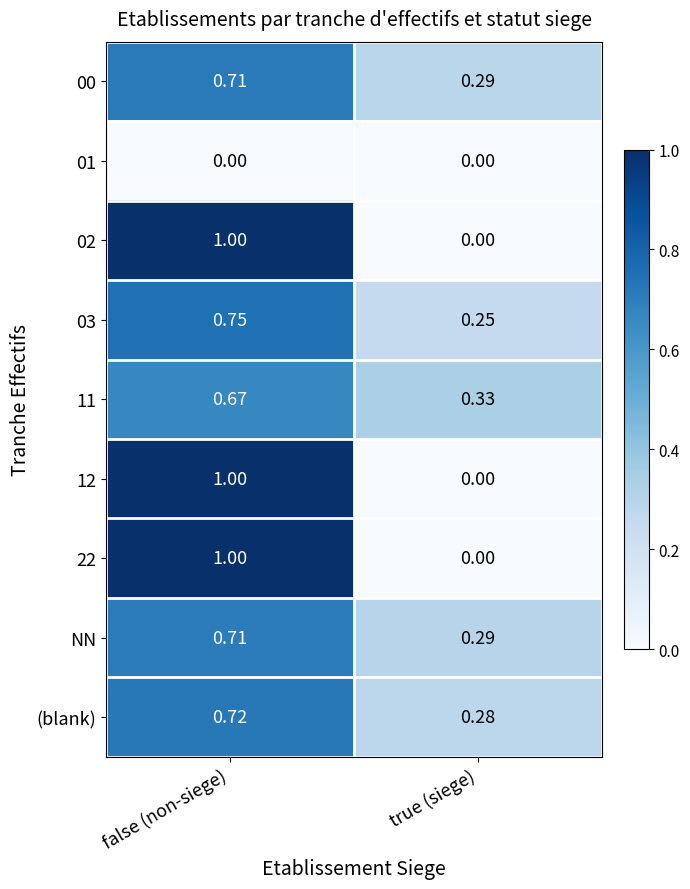

What is the total value across all series at true (siege)?

1.4